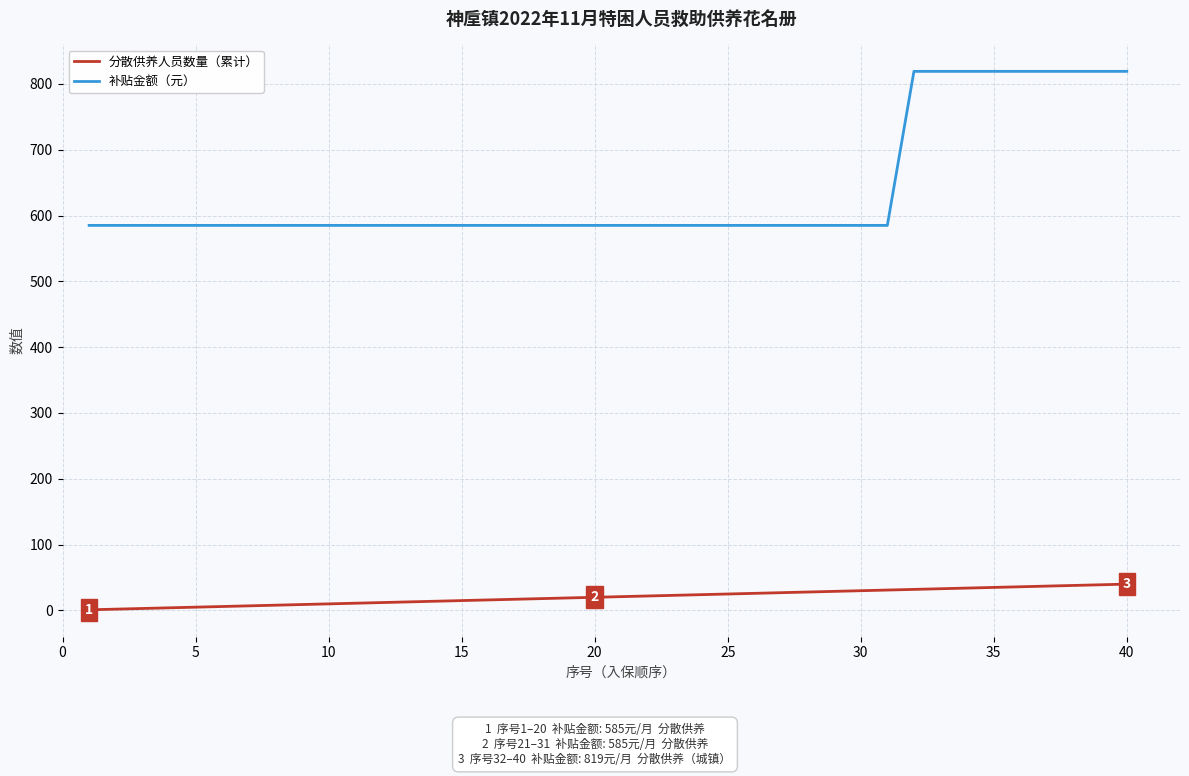

Which series has the largest range (max minus min)?

补贴金额（元）